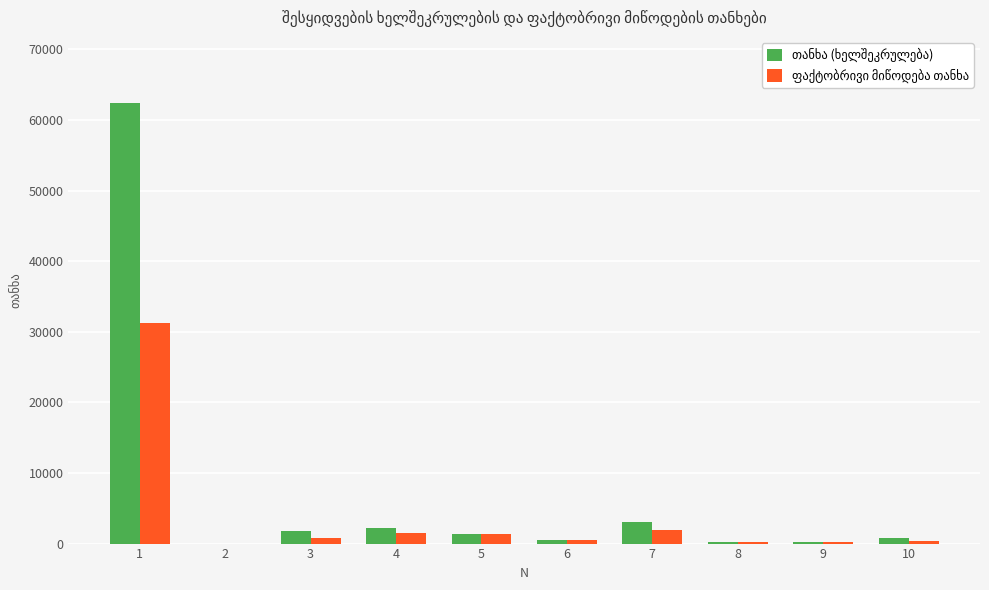

What value does the ფაქტობრივი მიწოდება თანხა series have at 4?

1532.5